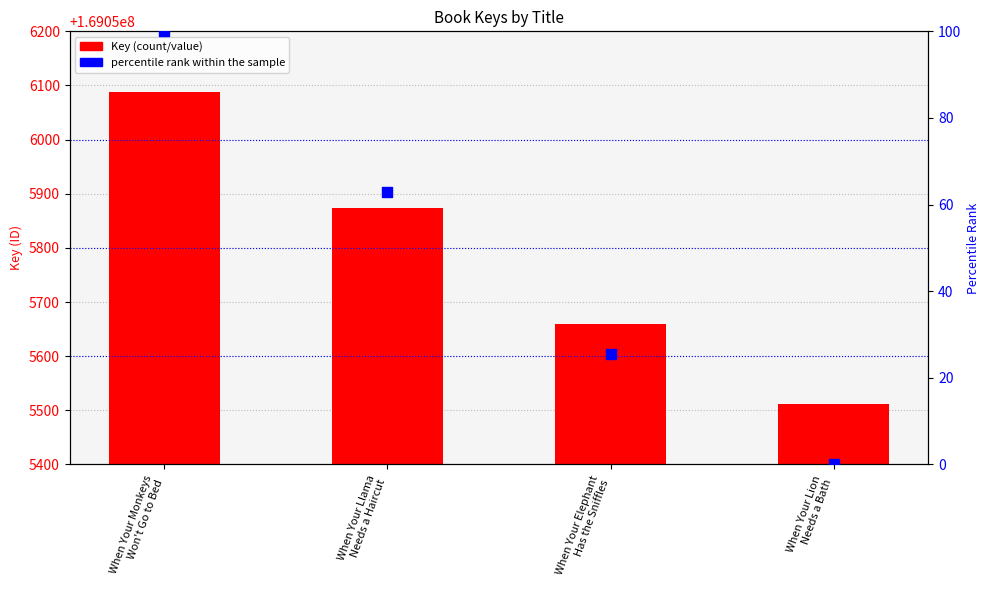

Which series contains the highest Y value?

Key (ID)